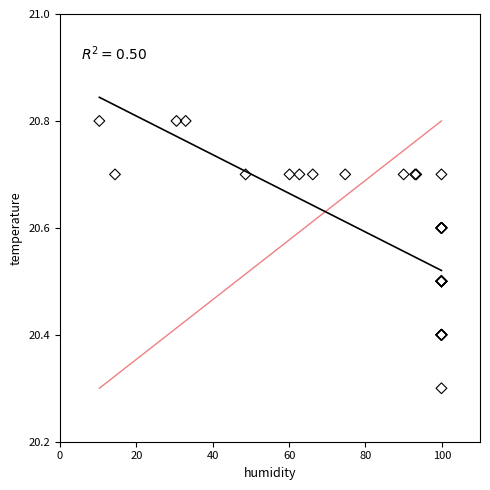

What Y value in the scatter plot is closest to 20?

20.3